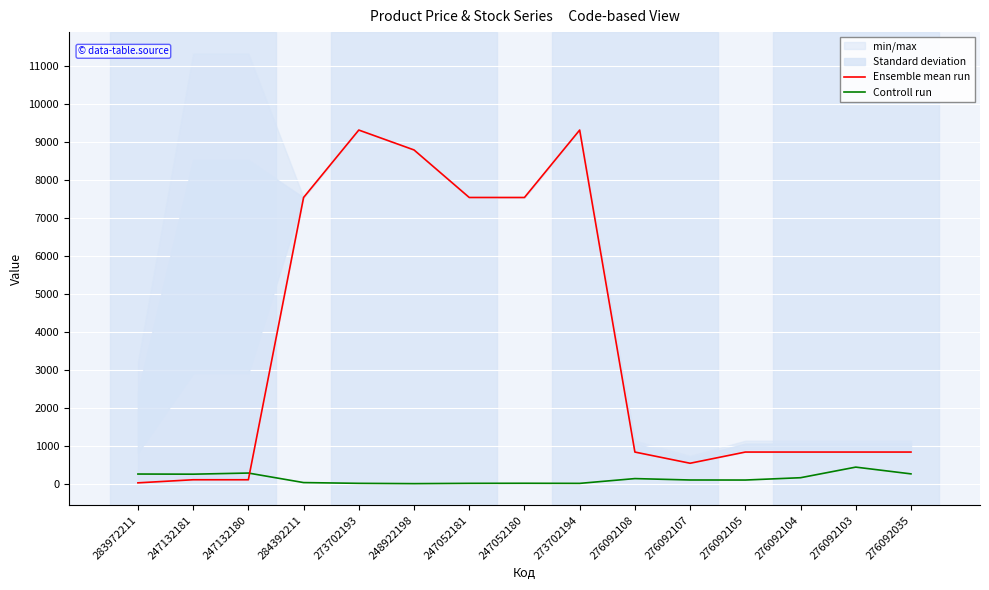

What is the difference between the highest and lowest values at 276092108?

698.8